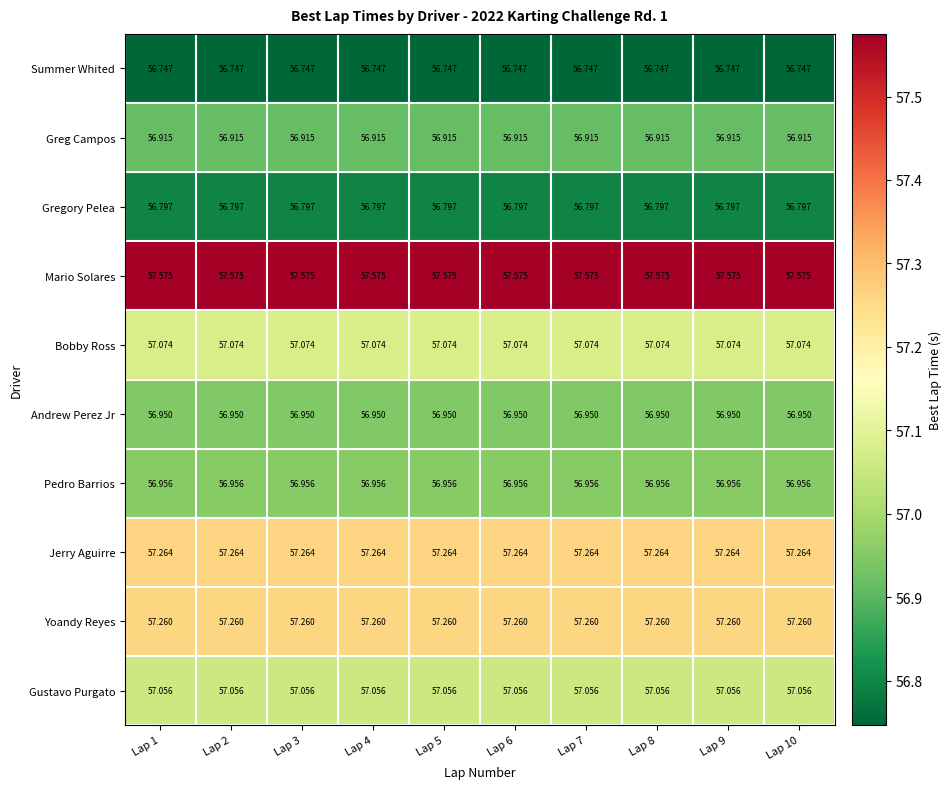

Which series has the largest total across all categories?

Mario Solares